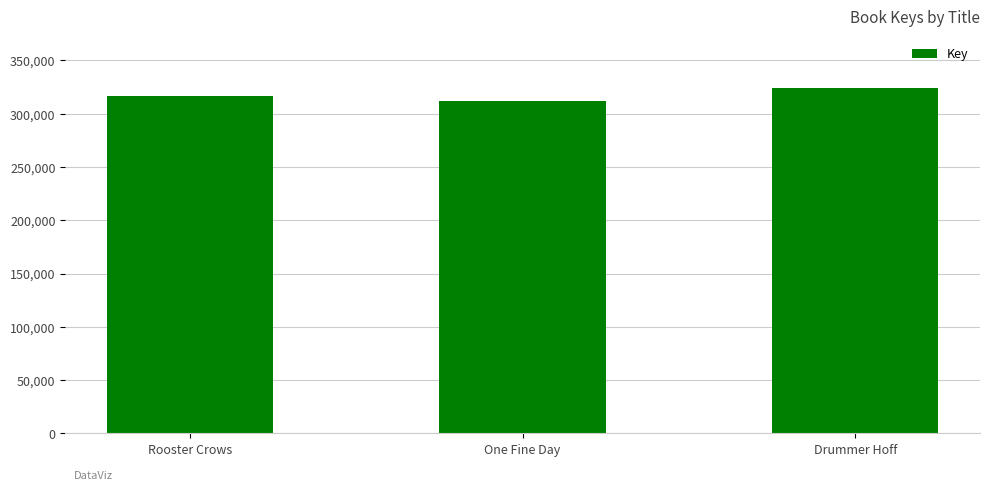

Rank the categories by value from lowest to highest.

One Fine Day, Rooster Crows, Drummer Hoff